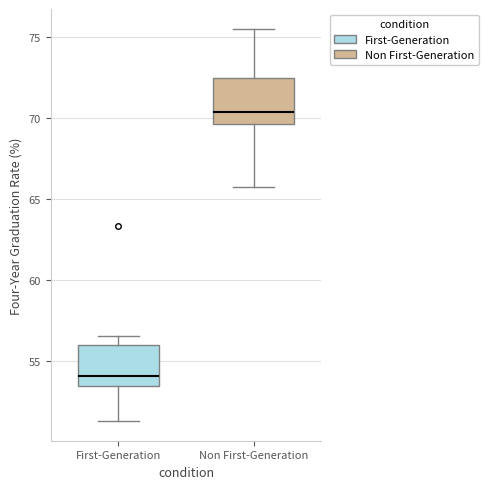

Which box's median line is the highest?

Non First-Generation